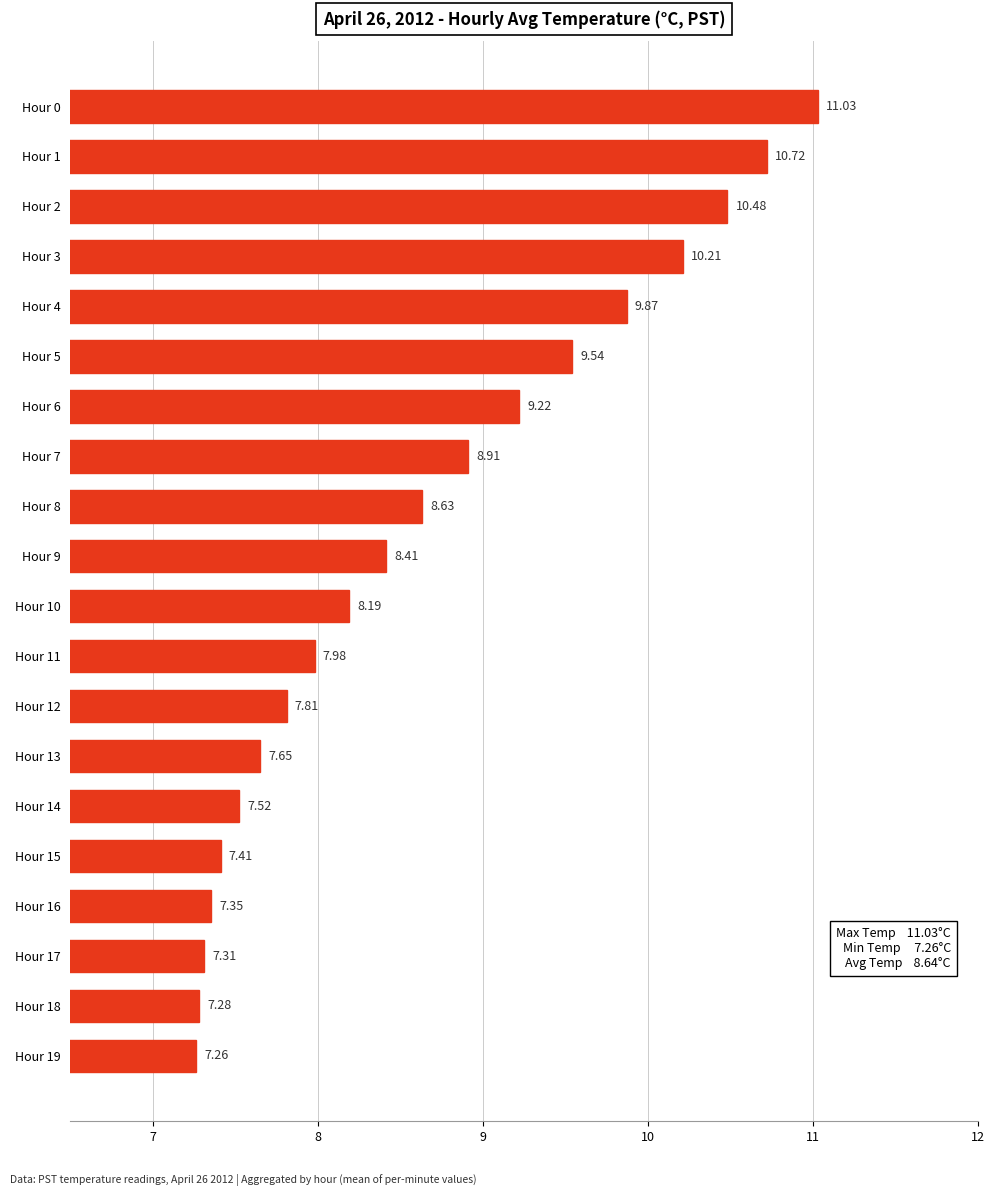

What is the change in value from Hour 8 to Hour 13?

-1.0